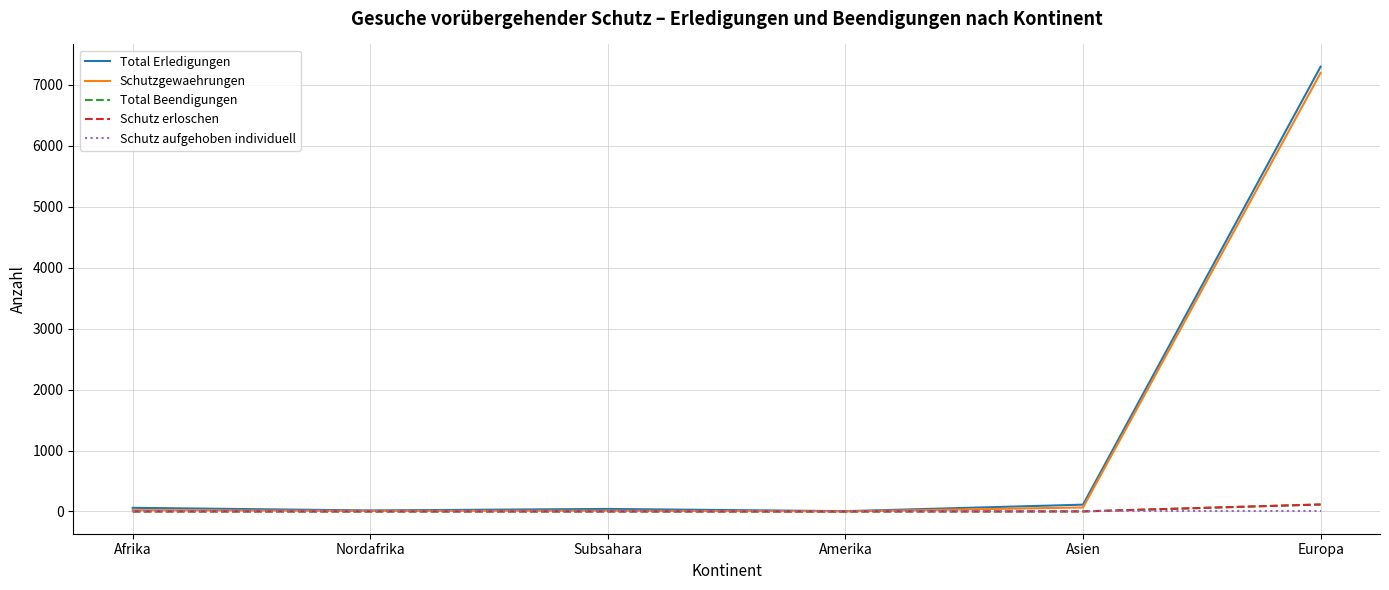

Where is Schutz aufgehoben individuell nearest to the value 0?

Afrika